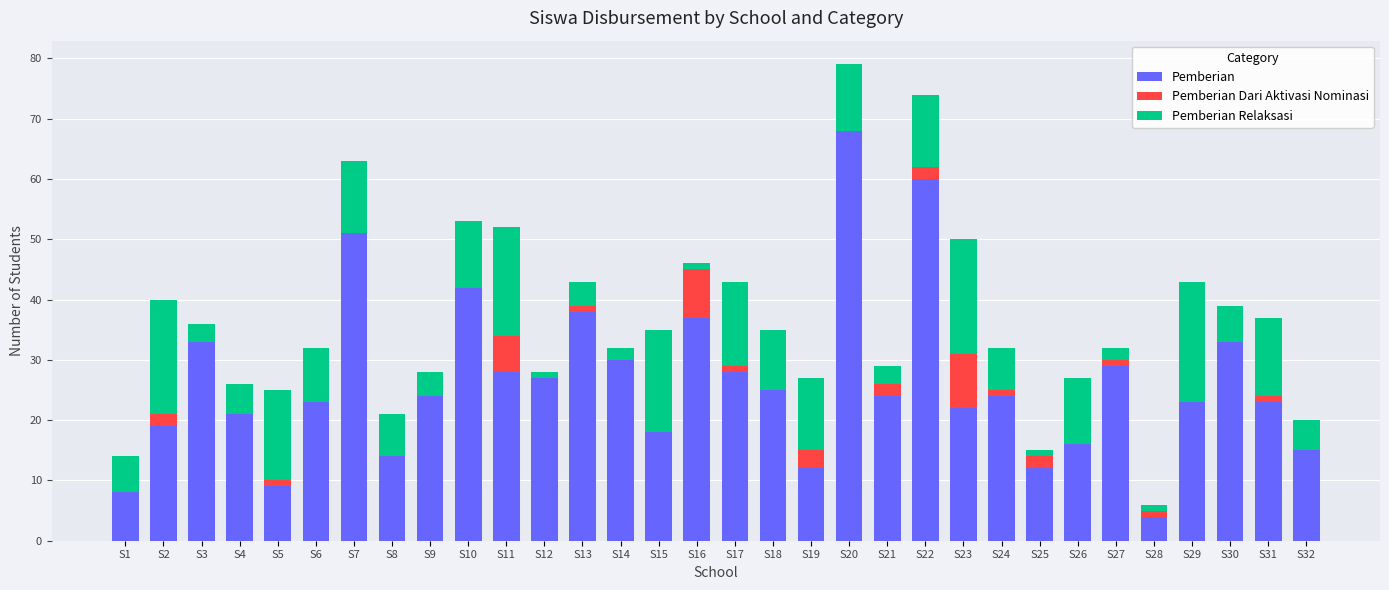

What is the sum of all Pemberian values?

840